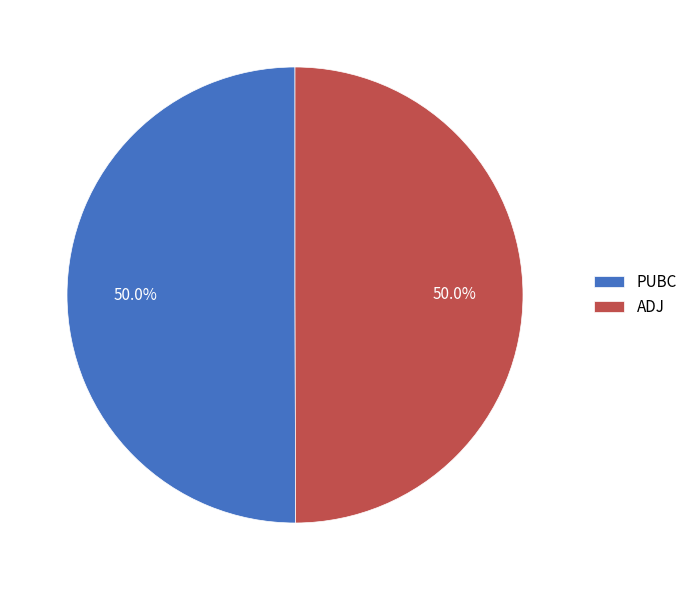

Combined, what portion of the pie is ADJ and PUBC?

100.0%